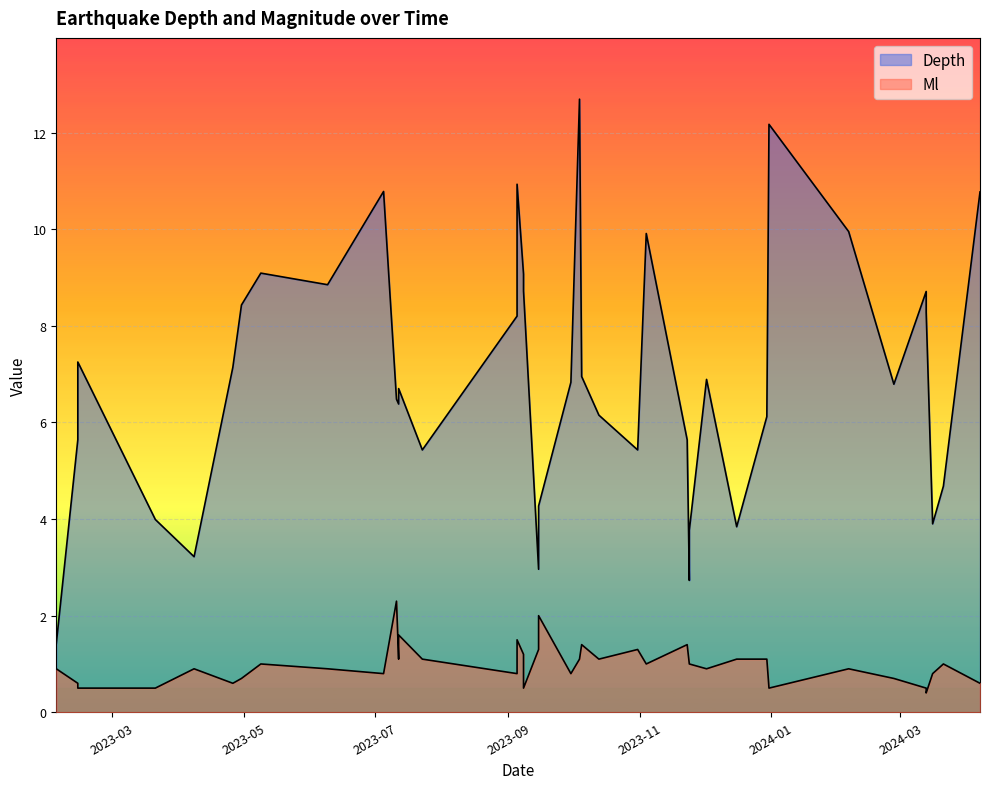

What are all the series names shown in the legend?

Depth, Ml